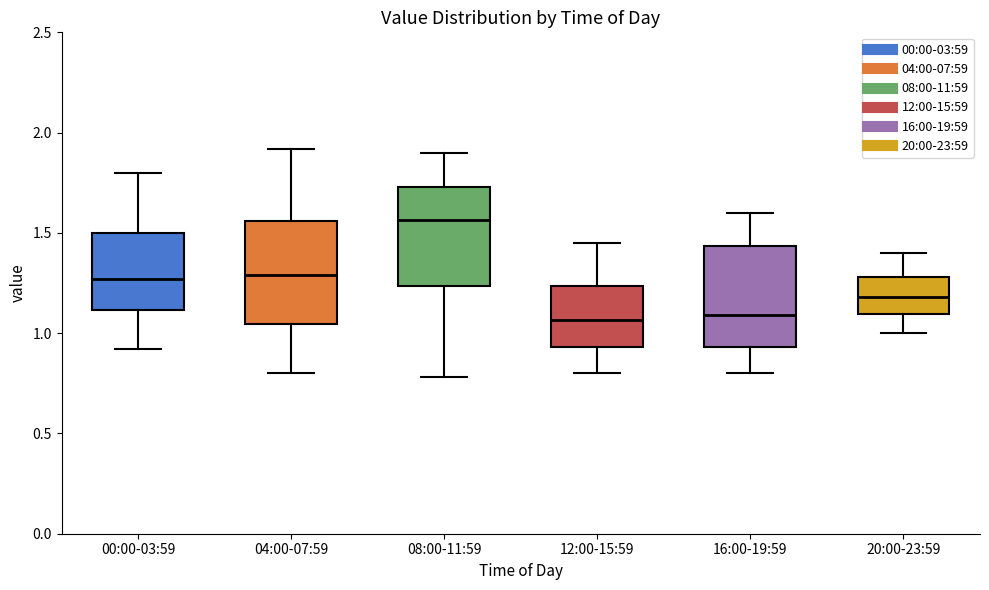

Reading left to right, transcribe this box plot: for each box, give where its median line is, the range the box spans, and where its two whiskers end, as read against the y-axis. The values are not printed on the chart, so give them approximately, as read against the axis.

00:00-03:59: median 1.25, box 1.10 to 1.50, whiskers 0.90 to 1.80
04:00-07:59: median 1.30, box 1.05 to 1.55, whiskers 0.80 to 1.90
08:00-11:59: median 1.55, box 1.25 to 1.75, whiskers 0.80 to 1.90
12:00-15:59: median 1.05, box 0.95 to 1.25, whiskers 0.80 to 1.45
16:00-19:59: median 1.10, box 0.95 to 1.45, whiskers 0.80 to 1.60
20:00-23:59: median 1.20, box 1.10 to 1.30, whiskers 1.00 to 1.40